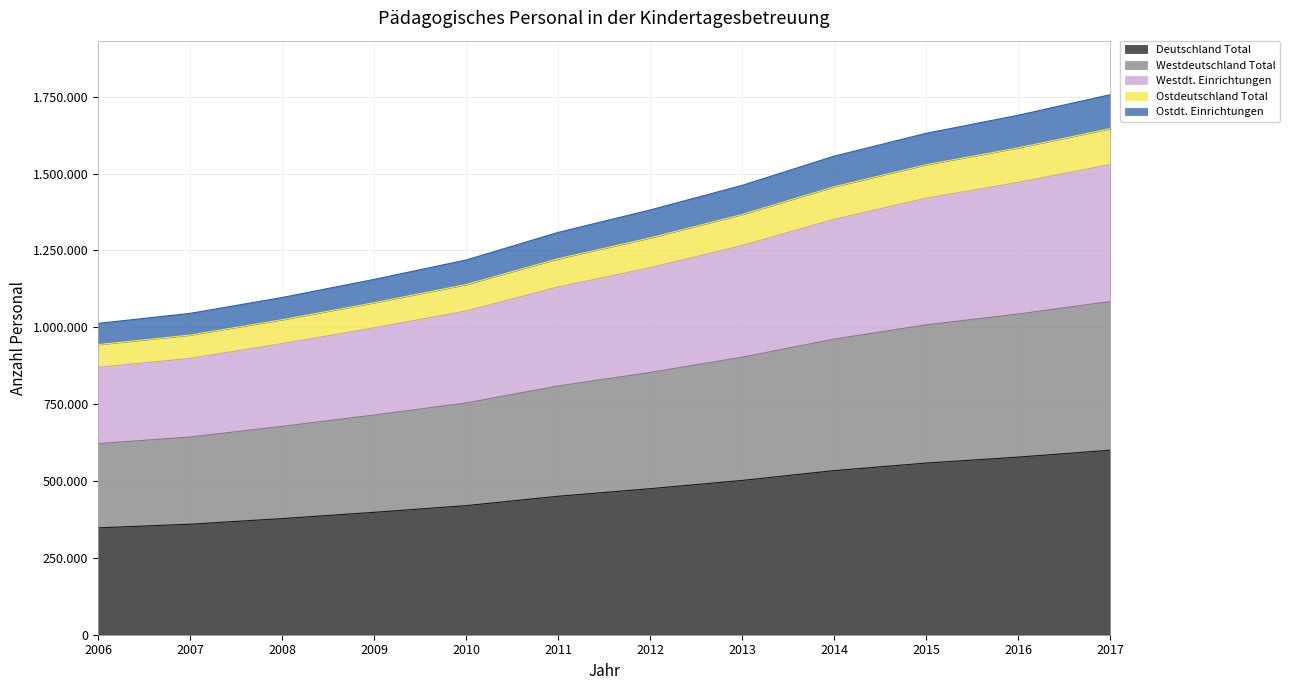

At how many categories does at least one series exceed 1089331?

10